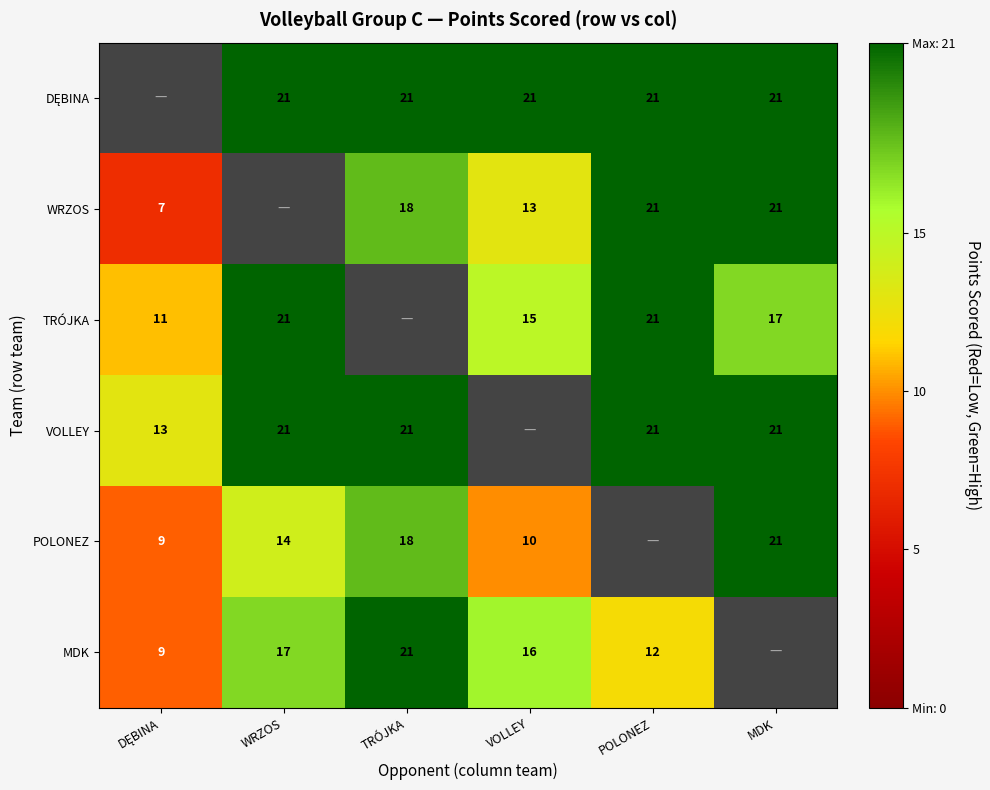

What is the minimum value shown in the chart?

7.0